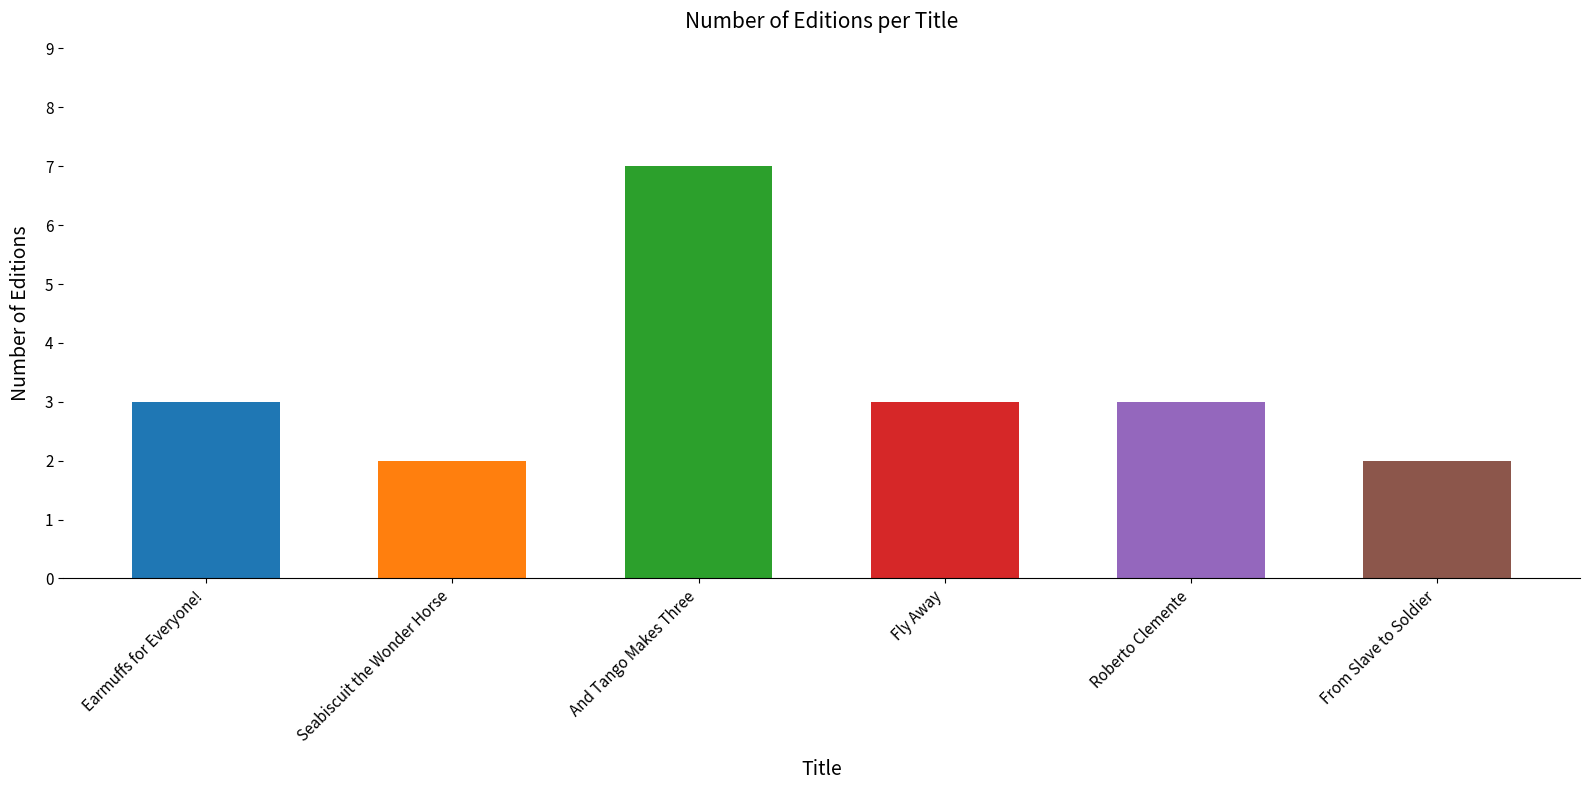

What is the value of the 4th bar from the left?

3